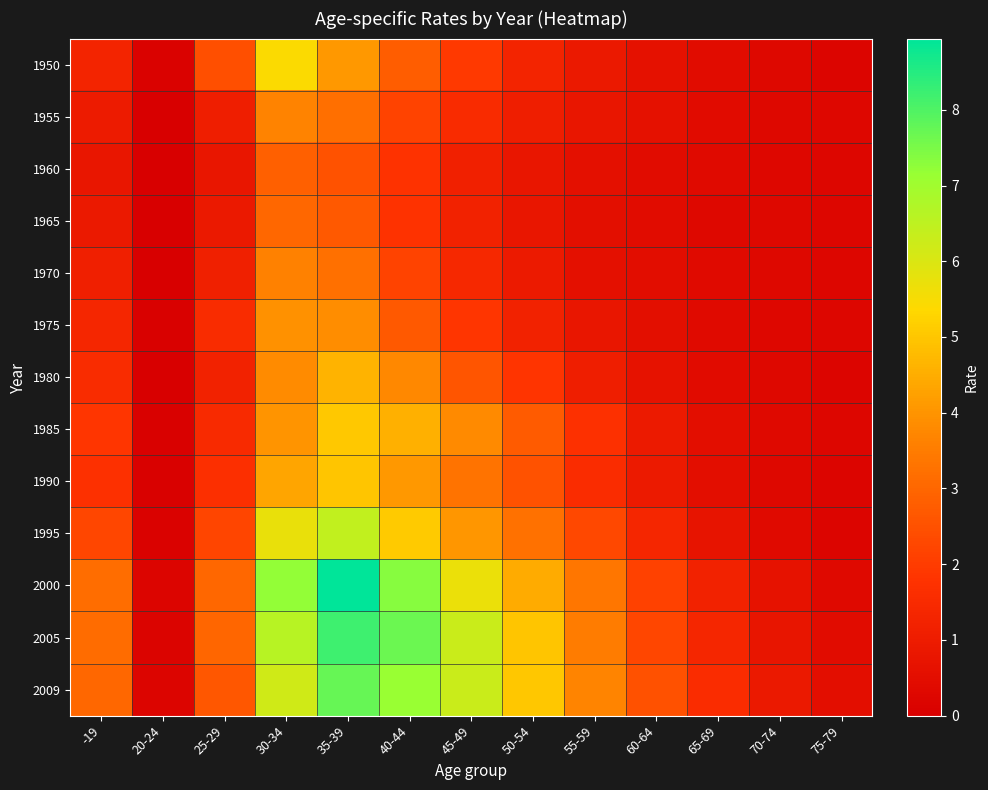

What is the total value across all series at 40-44?

53.0